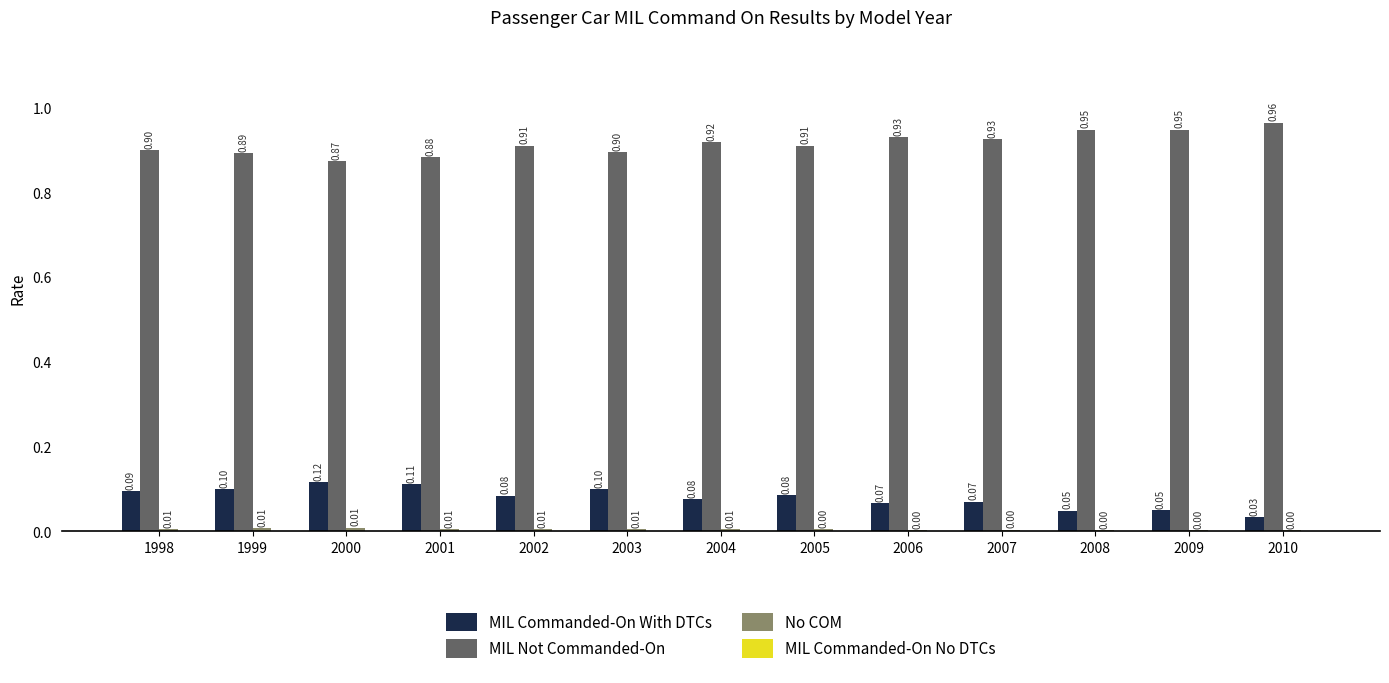

Is the value of MIL Not Commanded-On at 1998 greater than the value of MIL Commanded-On With DTCs at 2003?

Yes